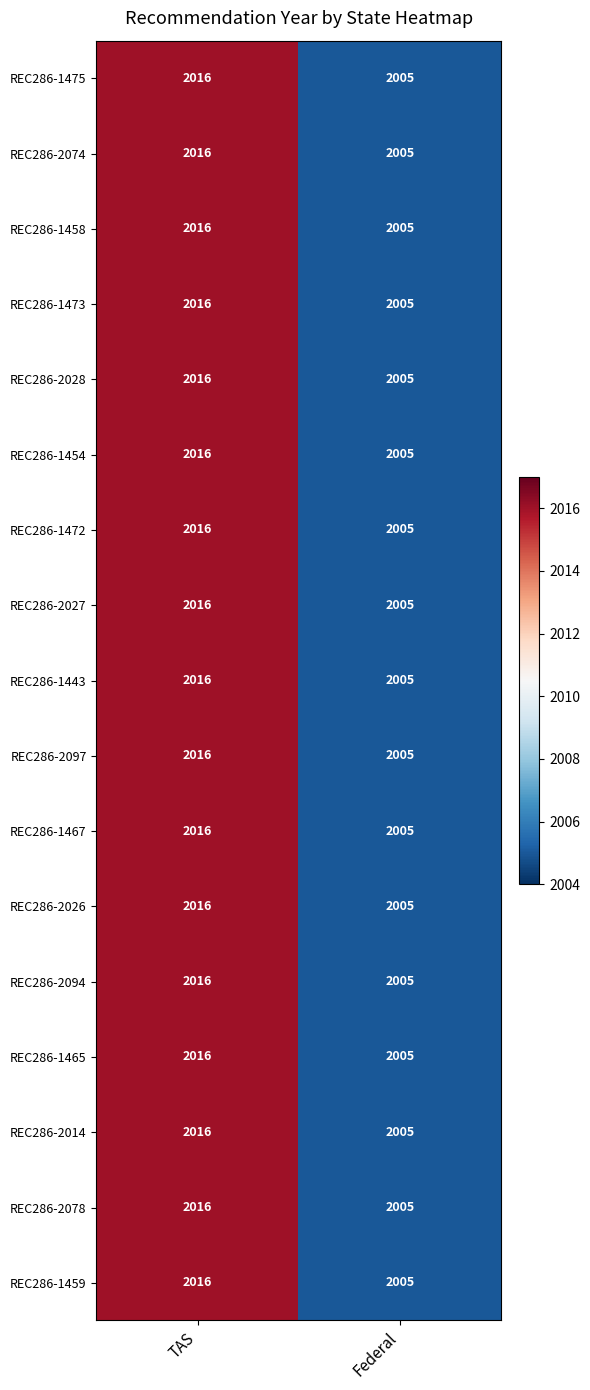

Rank the categories by REC286-2097 value from highest to lowest.

TAS, Federal